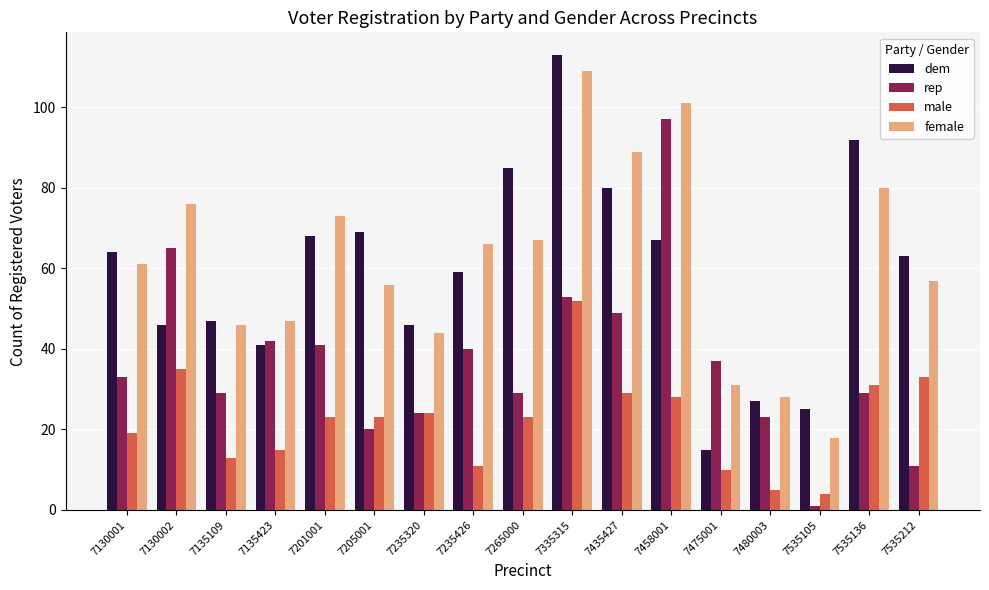

The female series shows 13 at 7535212. True or false?

False